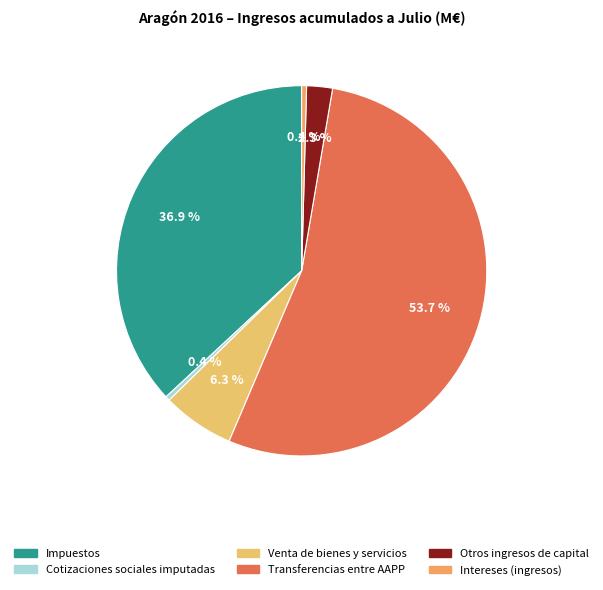

How much of the chart is everything except Intereses (ingresos)?

99.6%